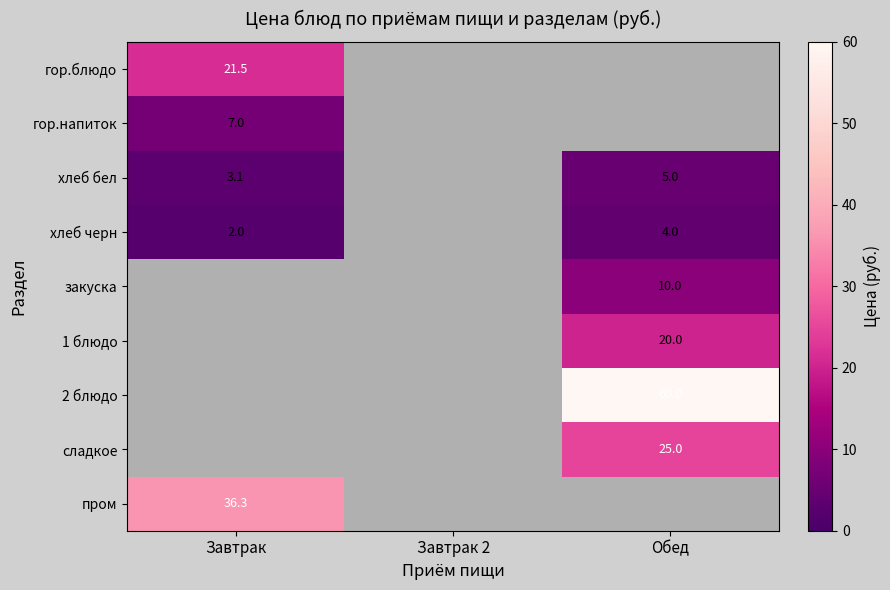

True or false: пром has a value of 16.3 at Завтрак.

False